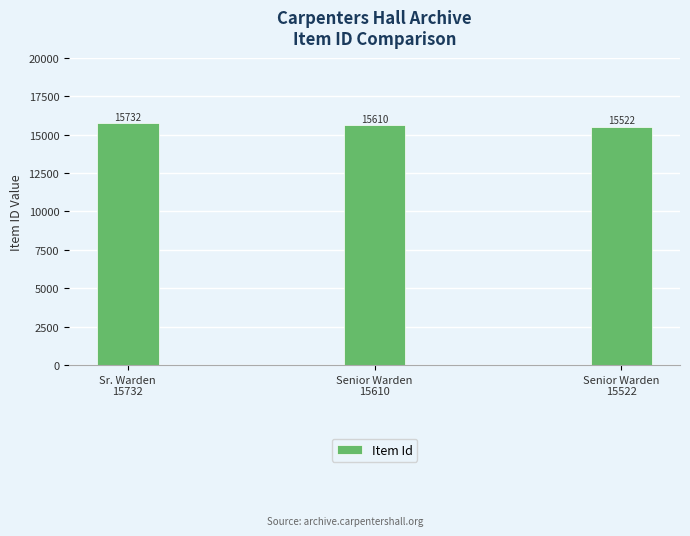

List the labels in order of value, smallest first.

Senior Warden
15522, Senior Warden
15610, Sr. Warden
15732